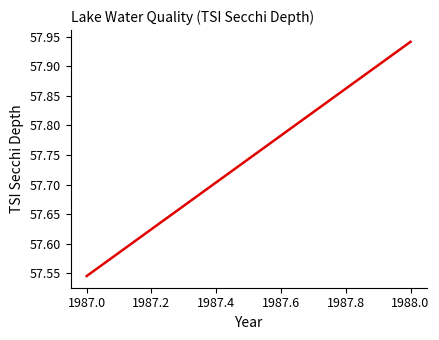

What is the minimum value shown in the chart?

57.5